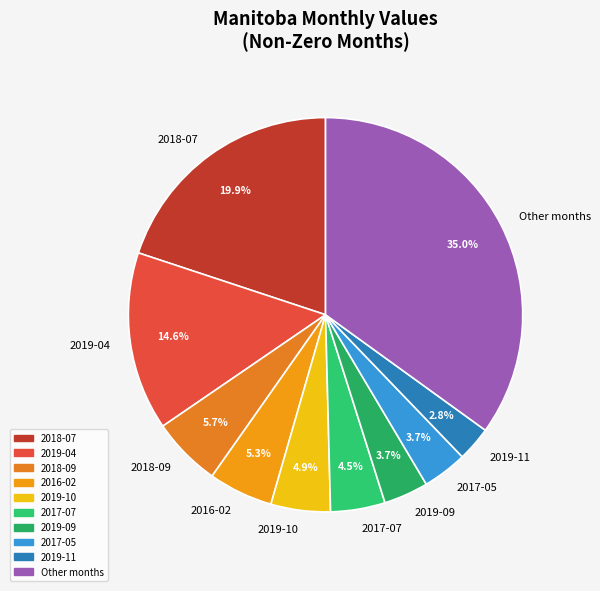

To the nearest percent, what is the average slice percentage?

10%